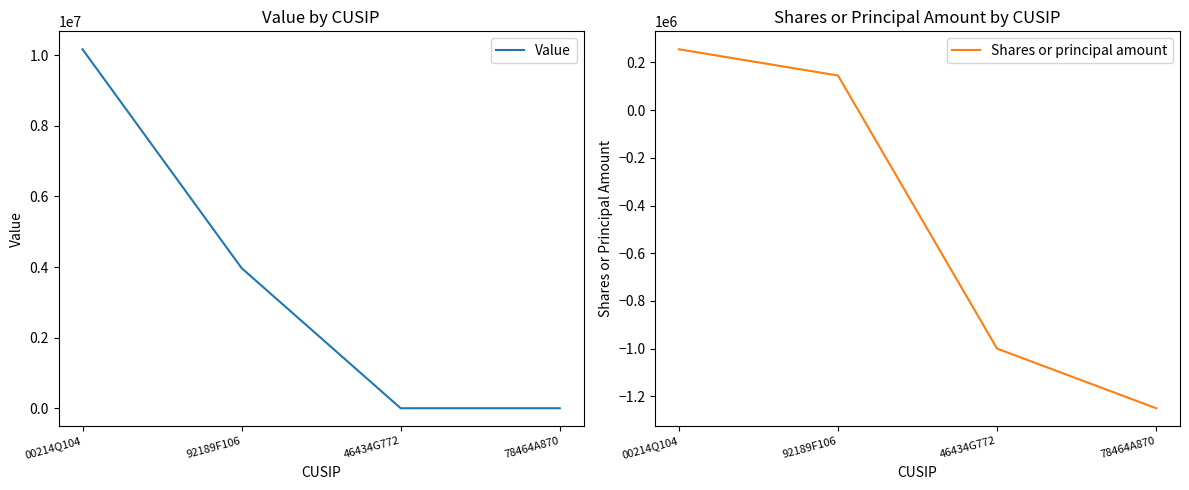

How many values in the Shares or principal amount series exceed 145000?

1